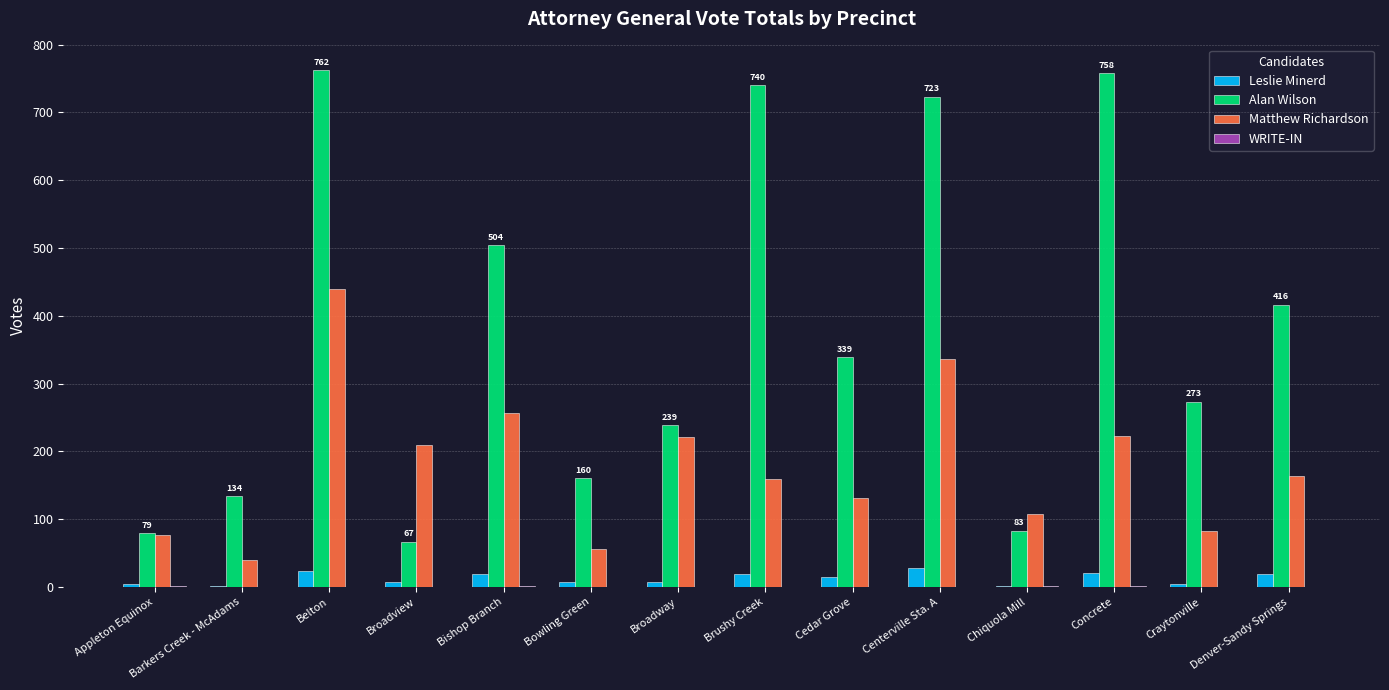

How many series are shown in this chart?

4